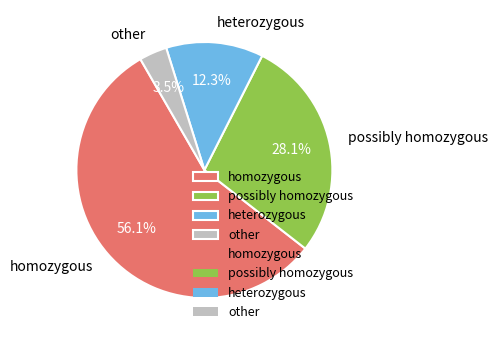

To the nearest percent, what is the combined percentage of possibly homozygous and homozygous?

84%